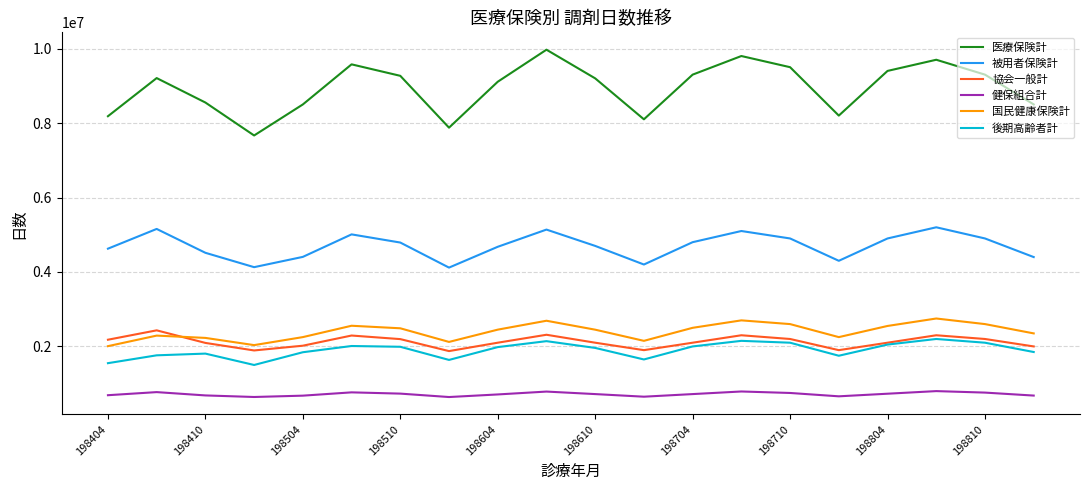

How many lines are shown in the chart?

6